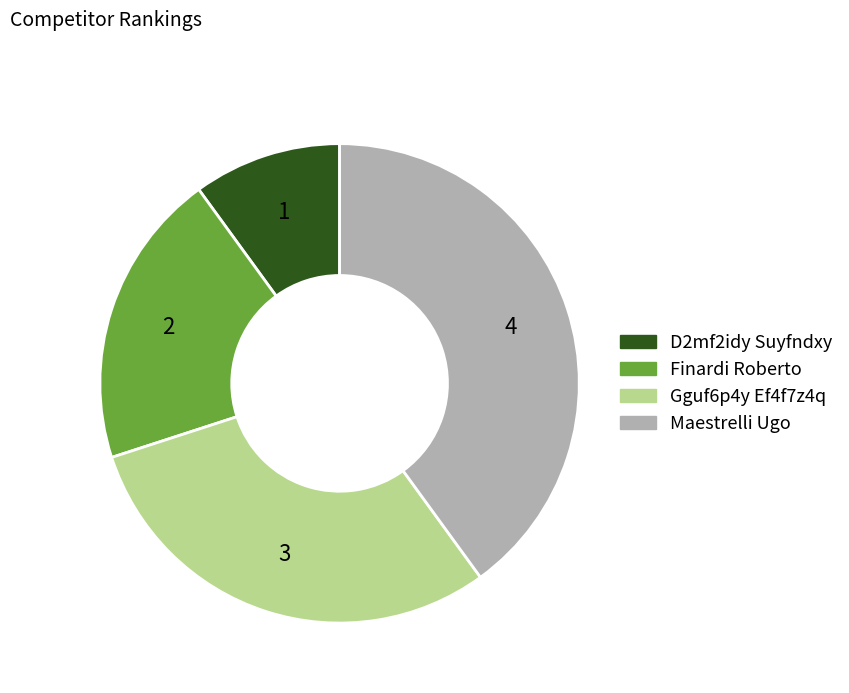

Rank the categories by value from lowest to highest.

D2mf2idy Suyfndxy, Finardi Roberto, Gguf6p4y Ef4f7z4q, Maestrelli Ugo